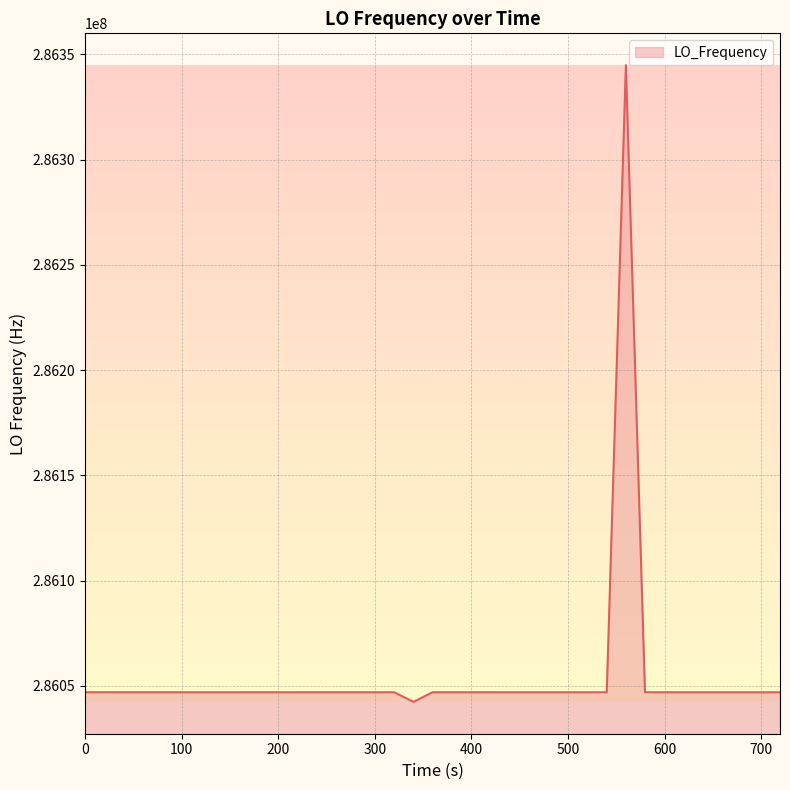

What is the maximum value shown in the chart?

286344808.5